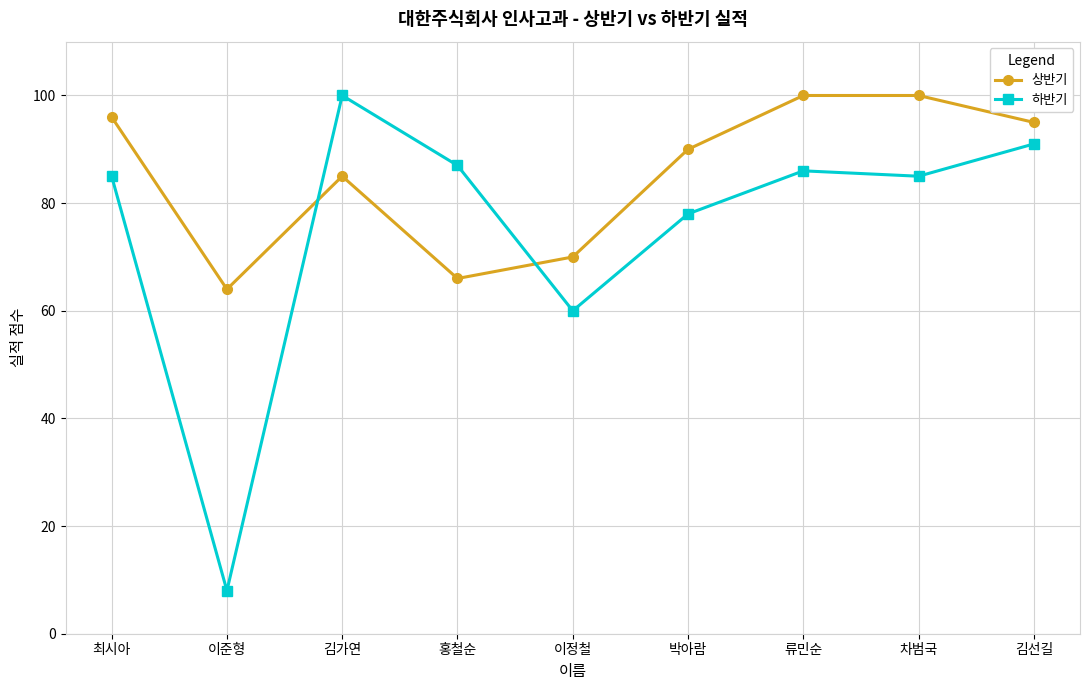

Is it true that 상반기 equals 100 at 차범국?

True